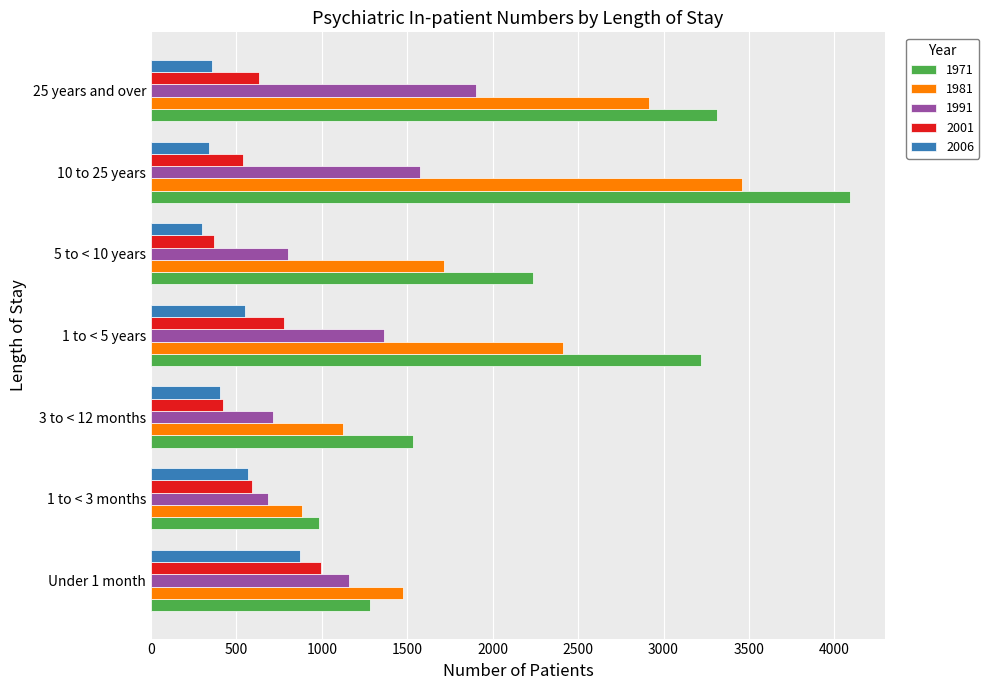

What is the total value across all series at 3 to < 12 months?

4194